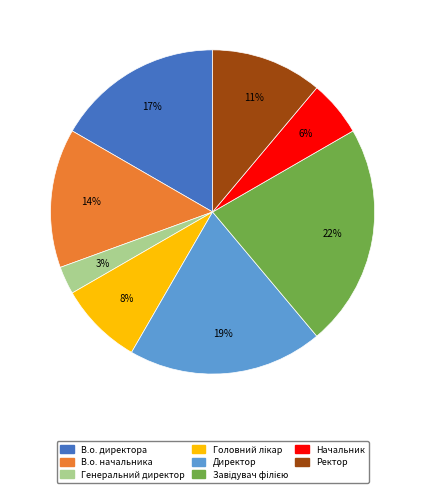

To the nearest percent, what is the difference between the largest and smallest slice percentages?

19%